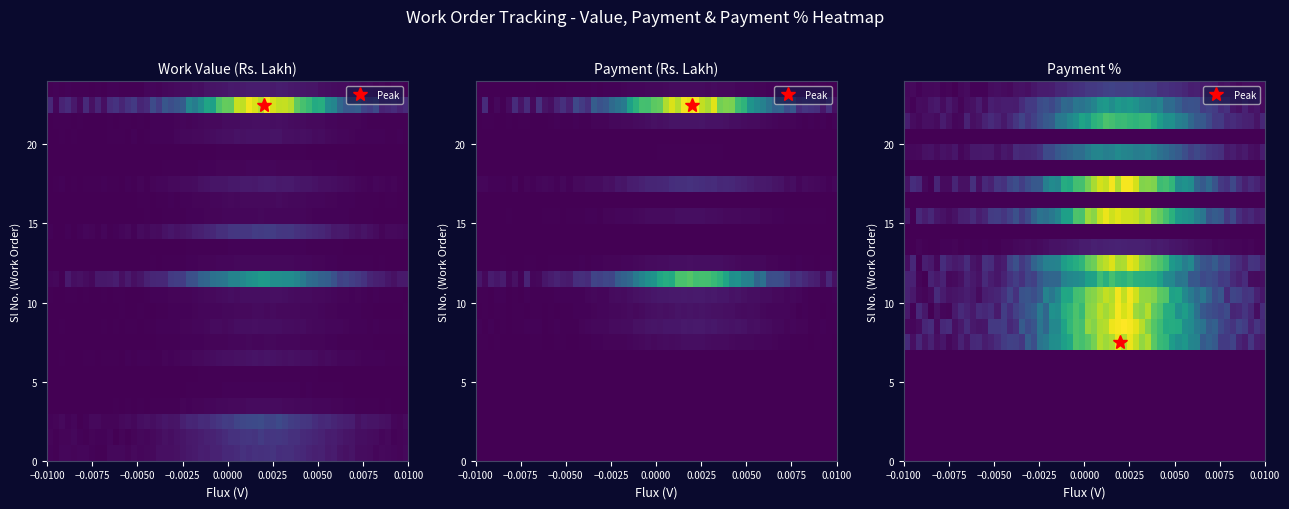

What is the sum of all 18 values?

118.4